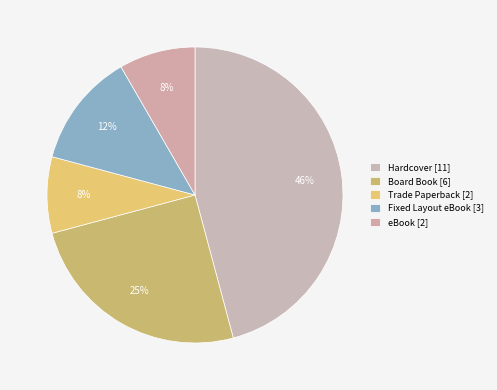

What percentage is the eBook slice, to the nearest percent?

8%